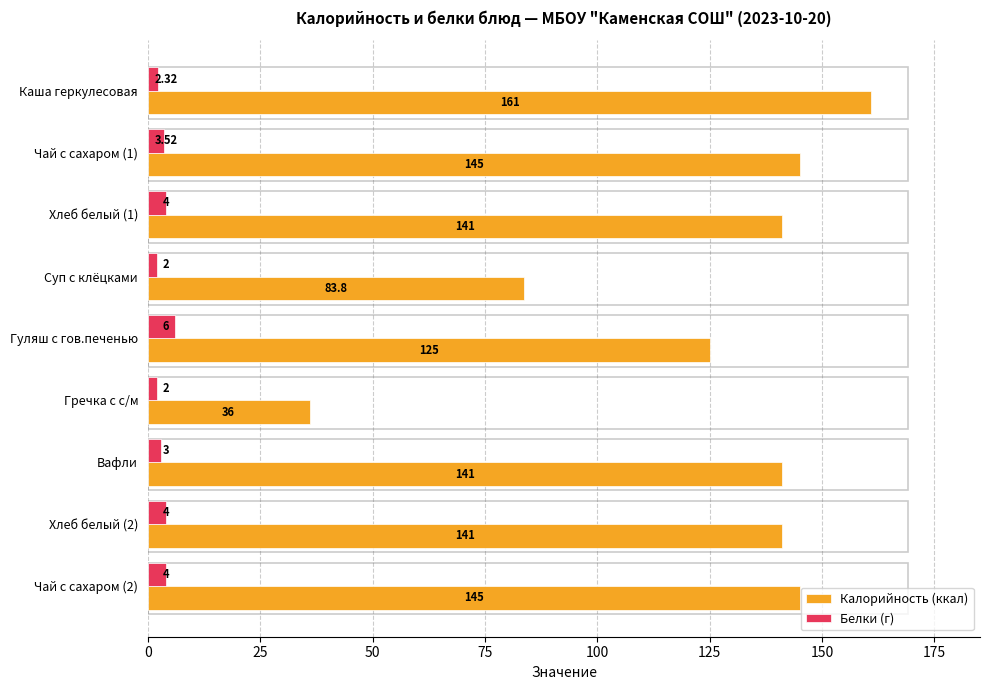

How many data points in Калорийность (ккал) are less than 141?

3